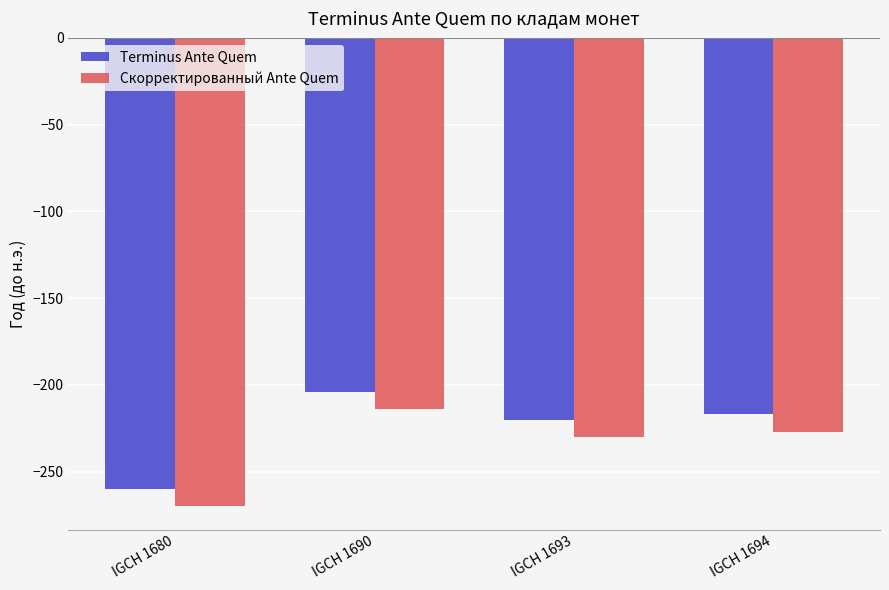

Which series has the widest spread of values?

Terminus Ante Quem